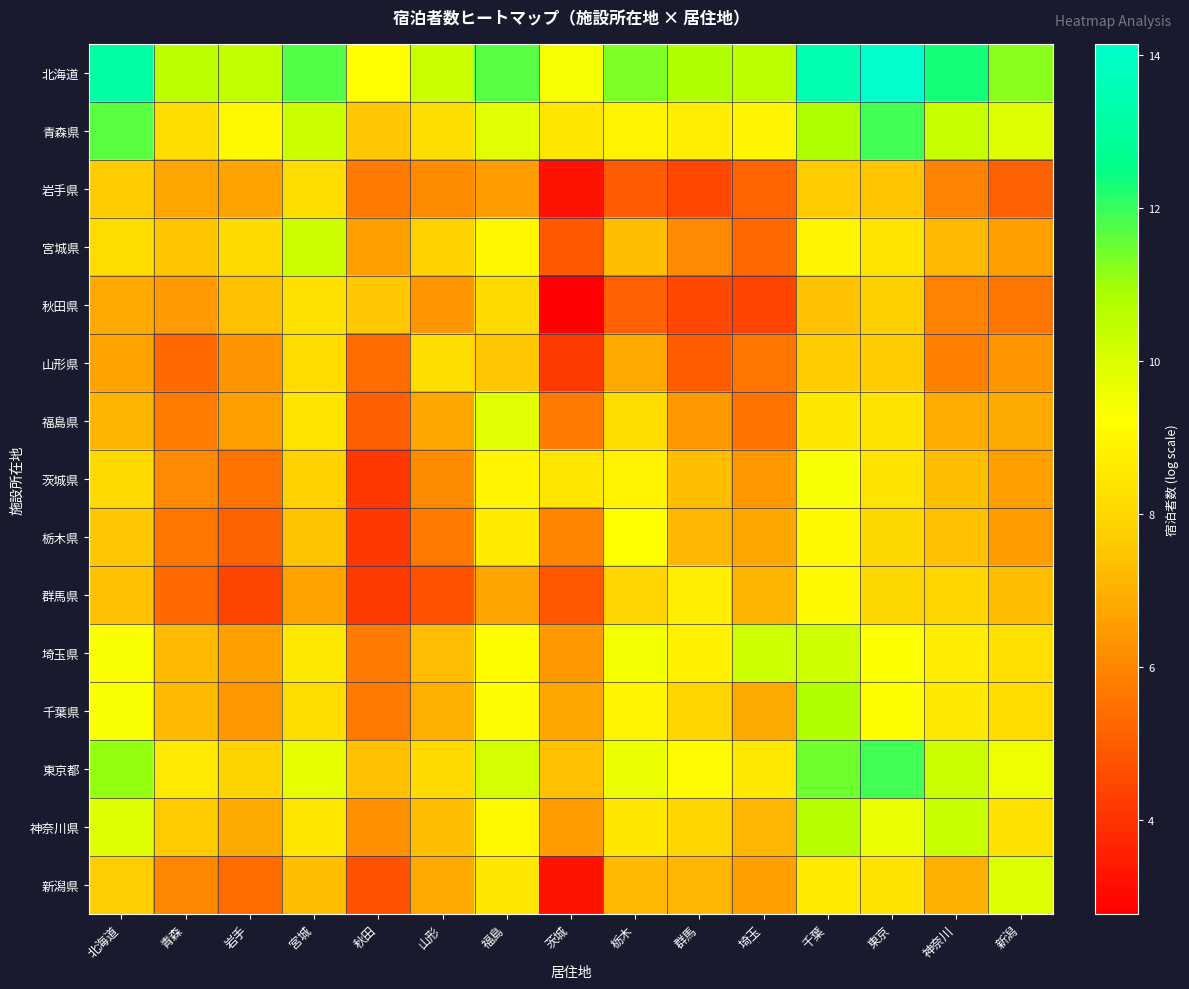

What is the total value across all series at 埼玉?

105.1